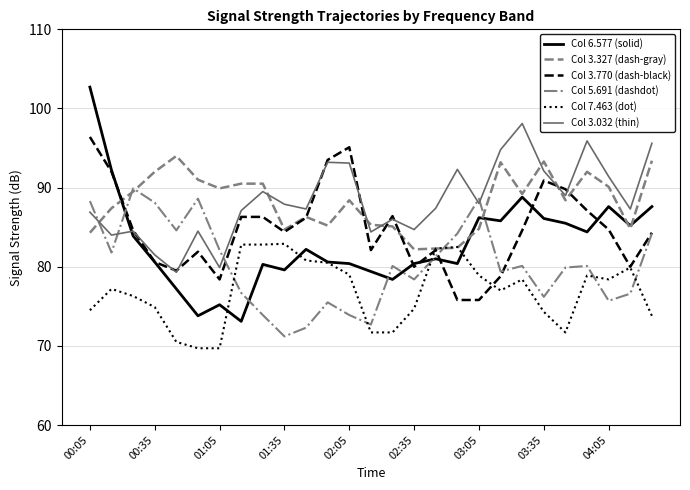

True or false: Col 3.327 (dash-gray) and Col 3.032 (thin) intersect in this chart.

True